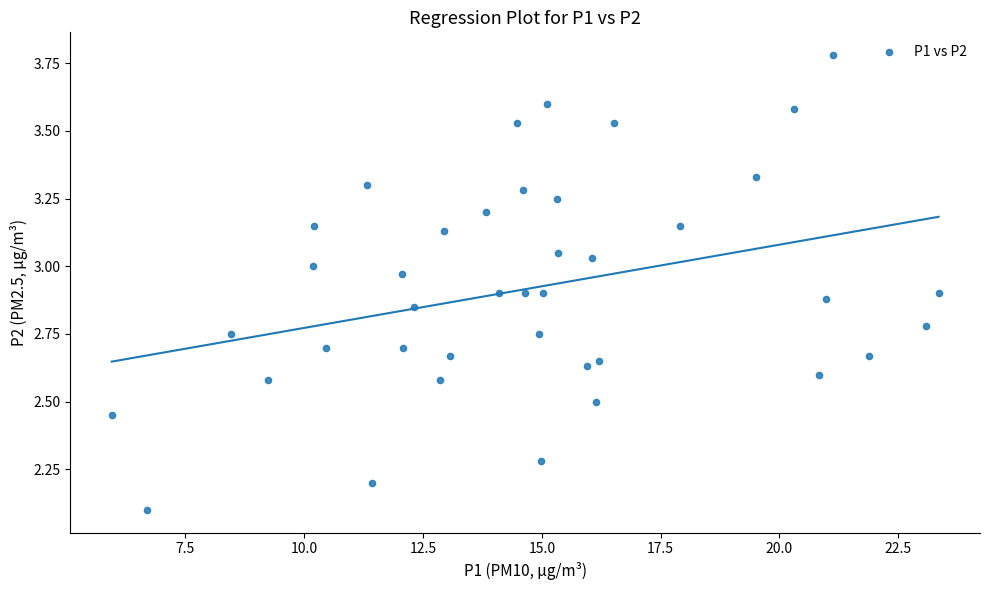

What Y value in the scatter plot is closest to 2?

2.1